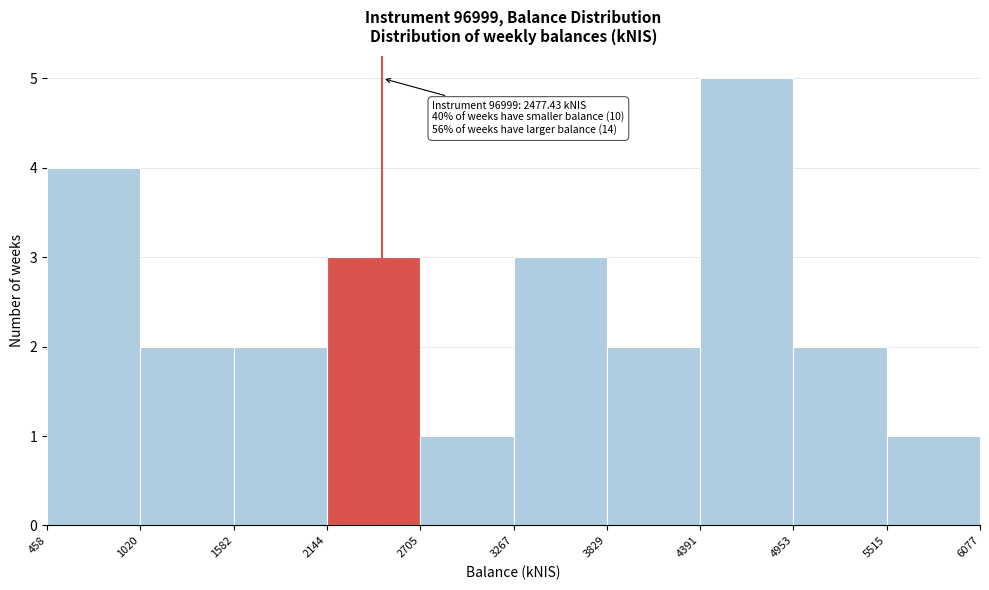

Over which range of the x-axis is the bar tallest?

4391 to 4953